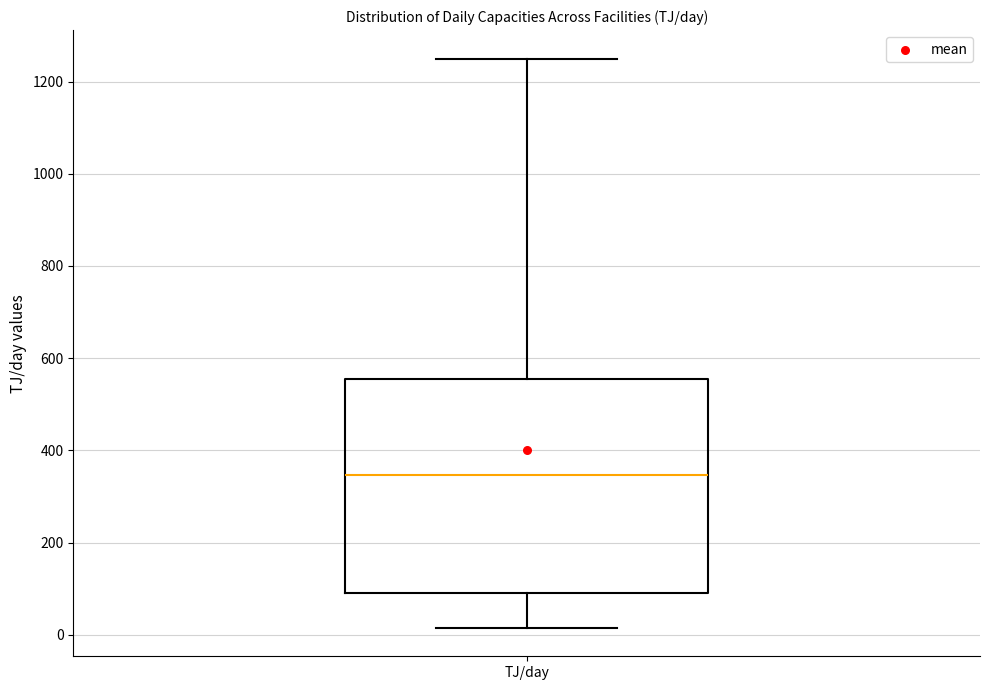

Read this box plot against the y-axis: the position of the median line, the range covered by the box, and the ends of both whiskers. The values are not printed on the chart, so give them approximately, as read against the axis.

median 340, box 100 to 560, whiskers 20 to 1260